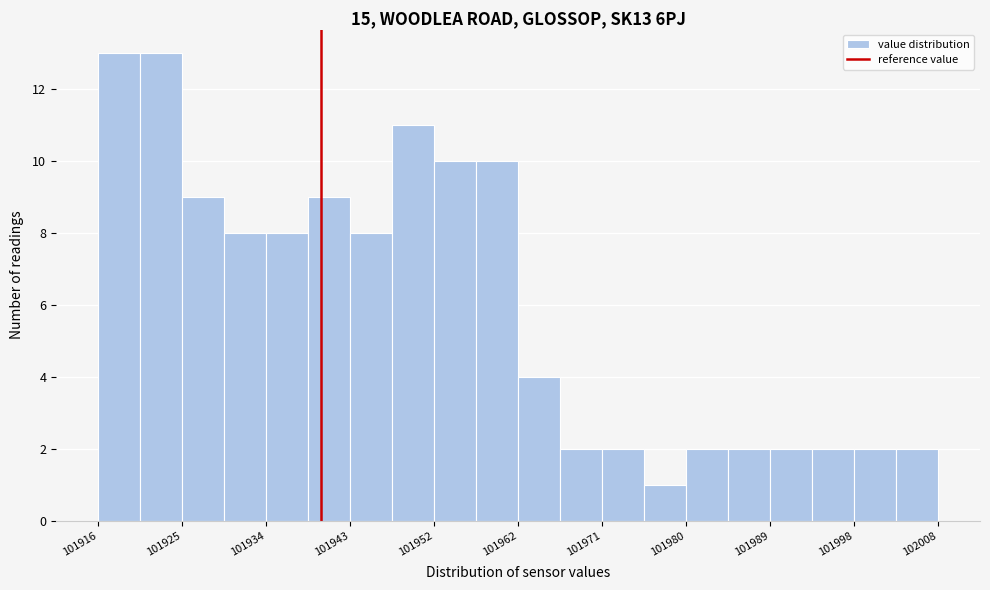

Reading left to right, list every bar in this chart as the range it spans on the x-axis followed by its height. Neither the bar edges nor the heights are printed on the chart, so give them approximately, as read against the axes.

101916 to 101920: 13
101920 to 101925: 13
101925 to 101929: 9
101929 to 101934: 8
101934 to 101939: 8
101939 to 101943: 9
101943 to 101948: 8
101948 to 101952: 11
101952 to 101957: 10
101957 to 101962: 10
101962 to 101966: 4
101966 to 101971: 2
101971 to 101975: 2
101975 to 101980: 1
101980 to 101985: 2
101985 to 101989: 2
101989 to 101994: 2
101994 to 101998: 2
101998 to 102003: 2
102003 to 102008: 2